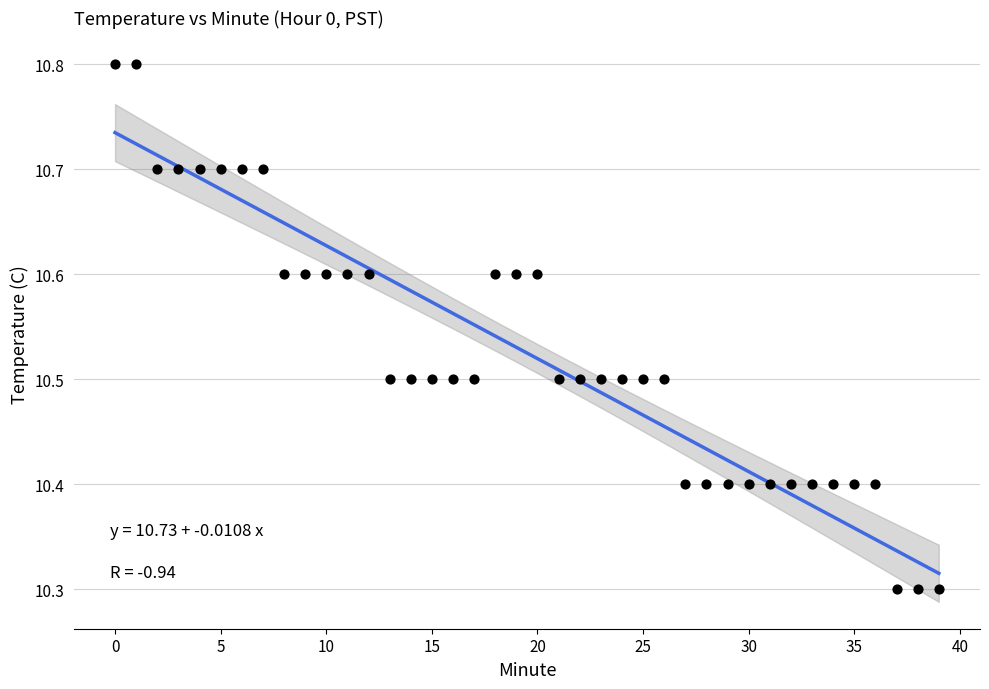

What is the range of Y values (max minus min)?

0.5